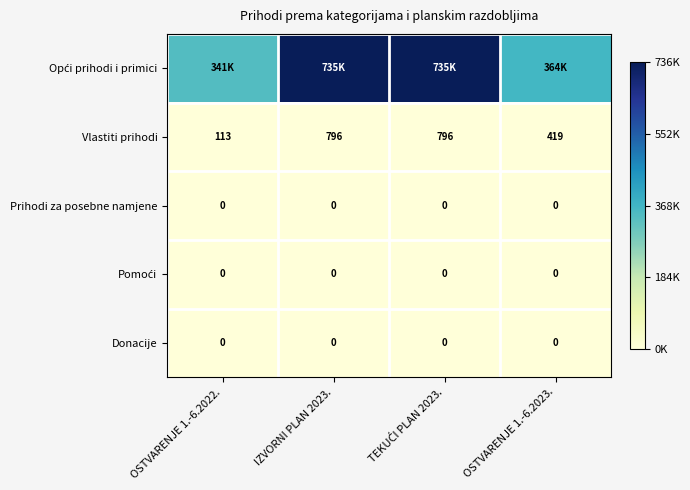

Is the value of Vlastiti prihodi at OSTVARENJE 1.-6.2022. greater than the value of Pomoći at OSTVARENJE 1.-6.2022.?

Yes